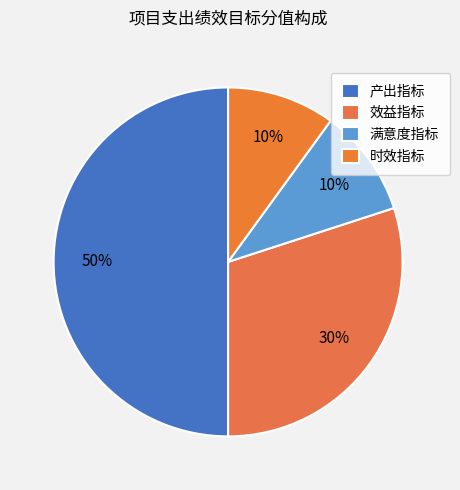

What is the largest slice in the pie chart?

产出指标